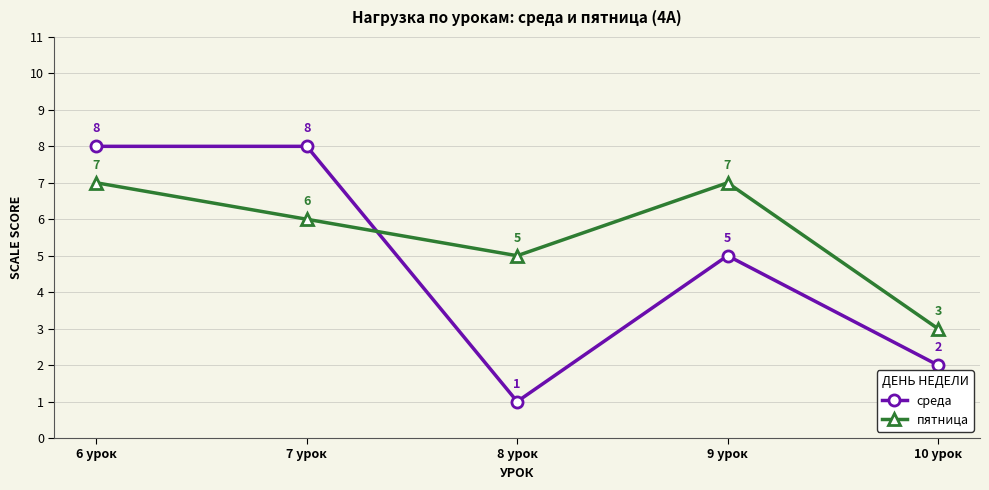

How many intersections are there between среда and пятница?

1